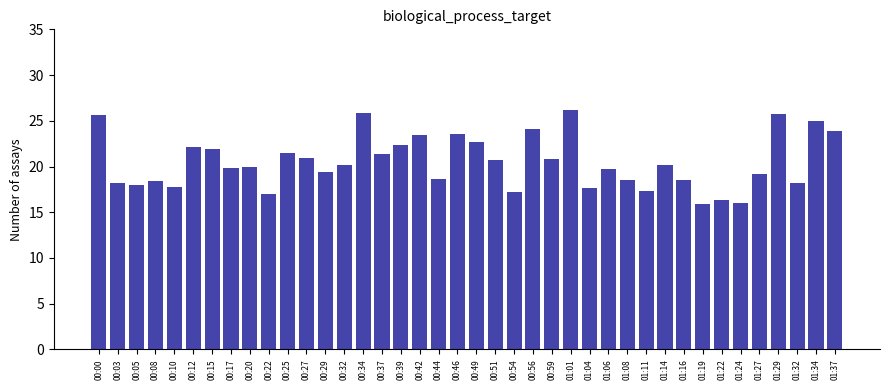

What is the difference between the values at 00:37 and 00:03?

3.2